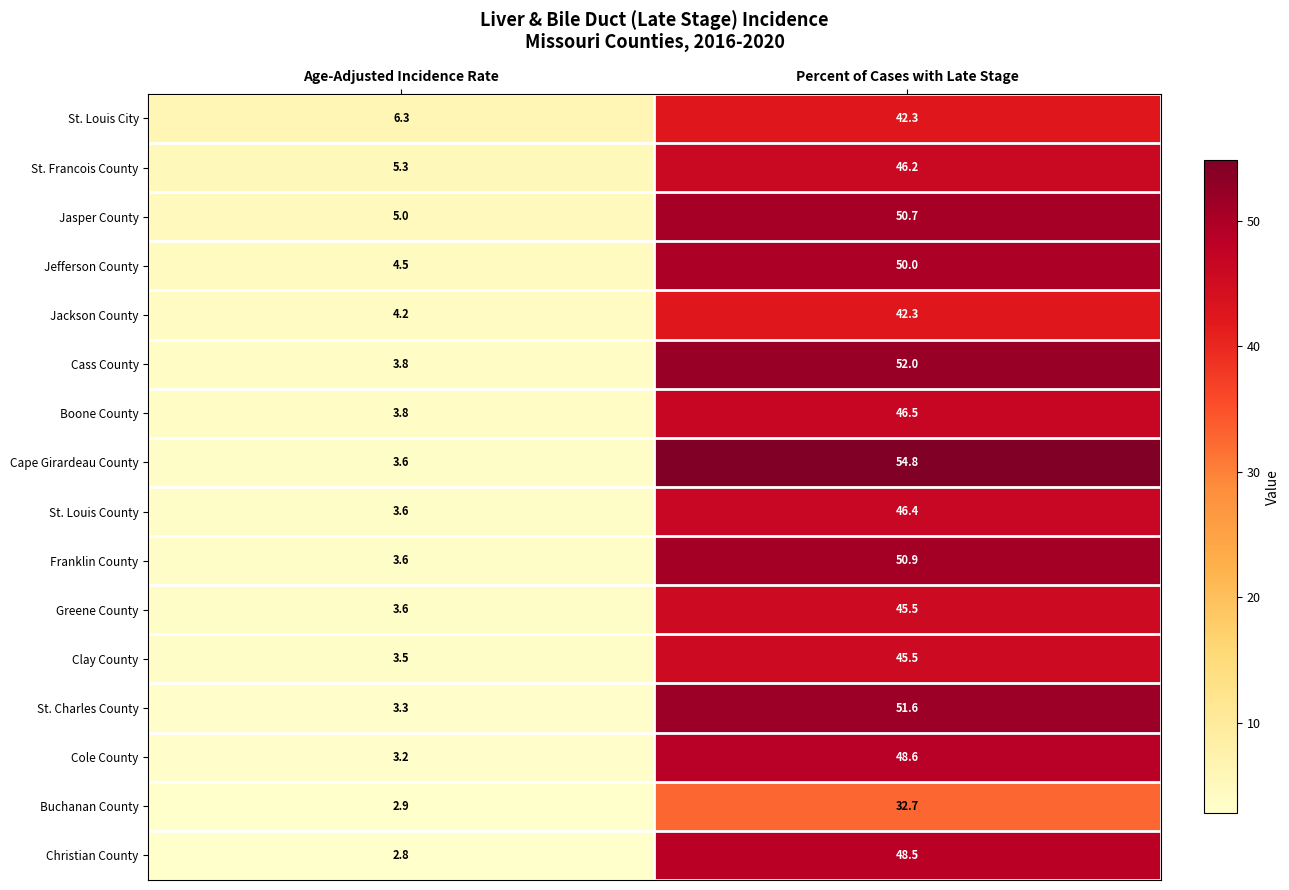

What is the maximum value for Jasper County?

50.7